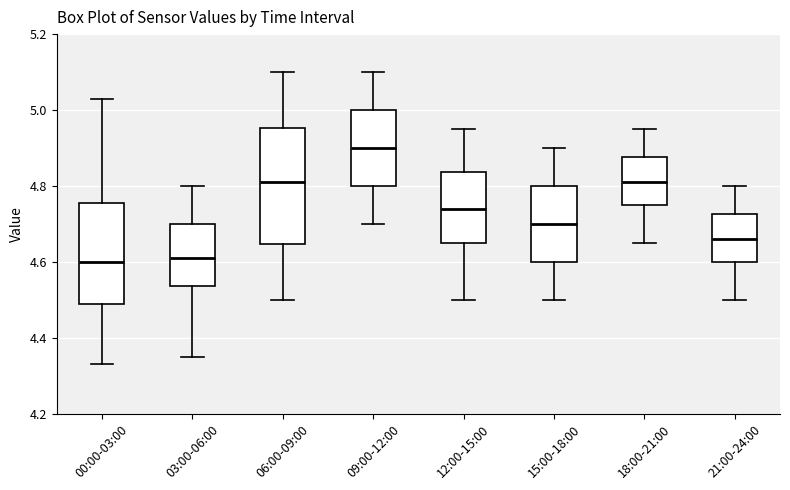

Where is the upper edge of the box for 00:00-03:00 on the y-axis? The values are not printed on the chart, so give them approximately, as read against the axis.

4.76